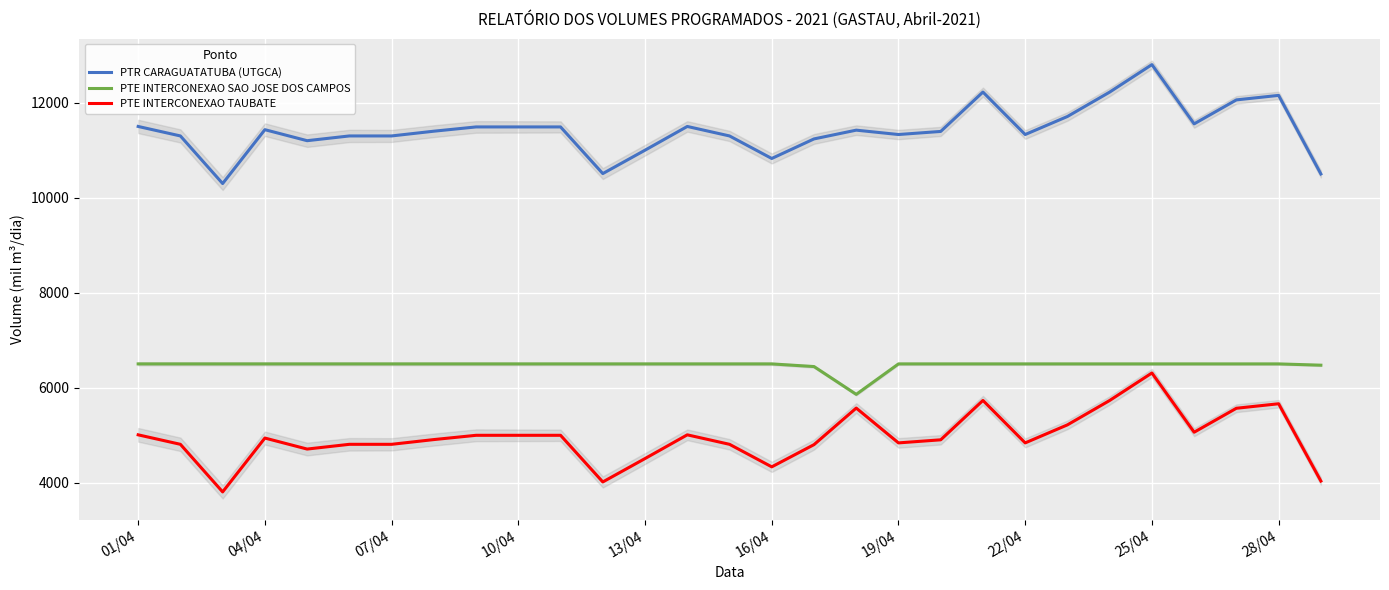

At how many categories does at least one series exceed 6027?

29